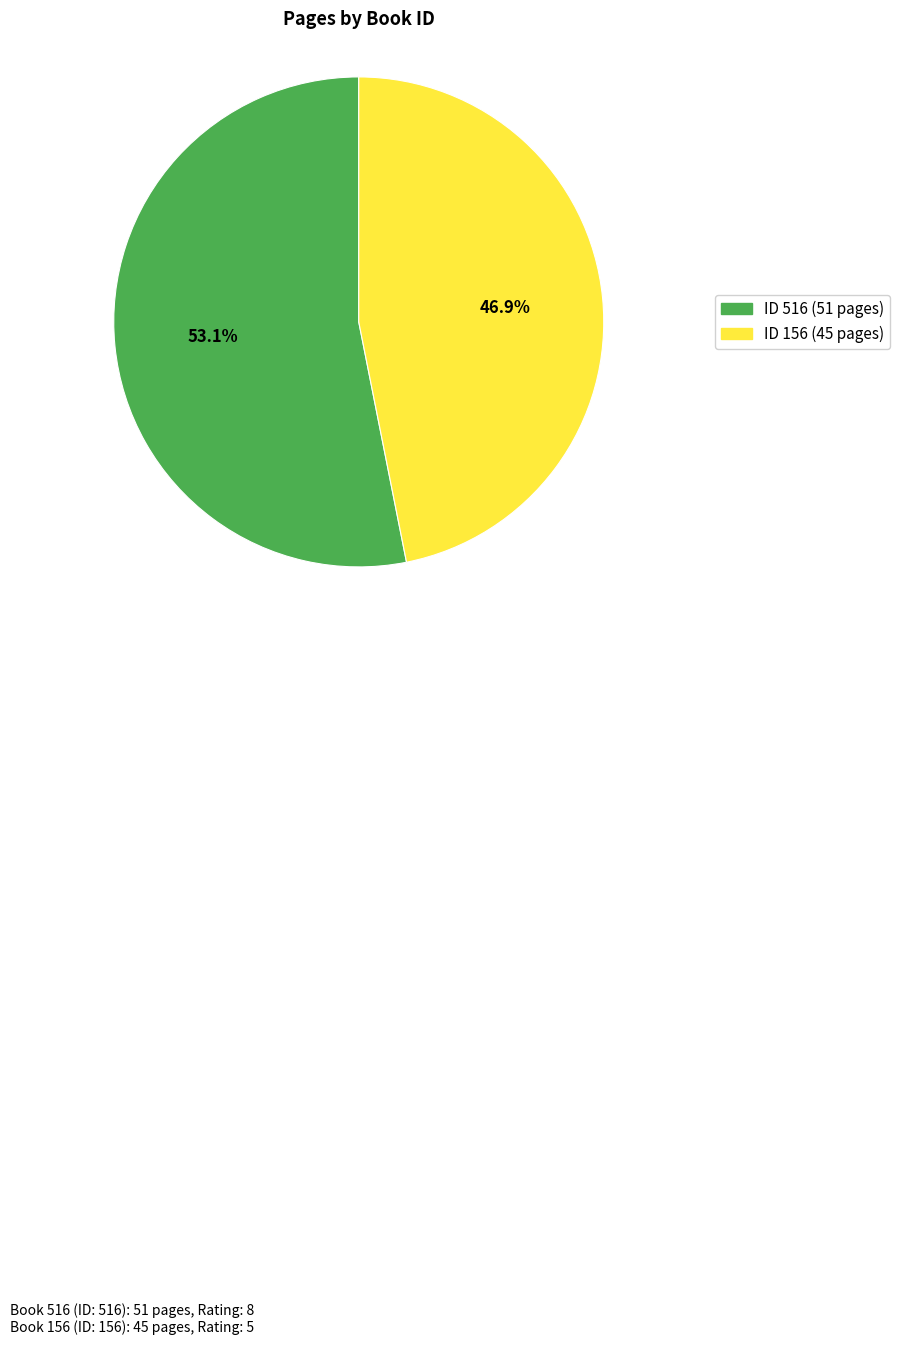

To the nearest percent, what is the average slice percentage?

50%